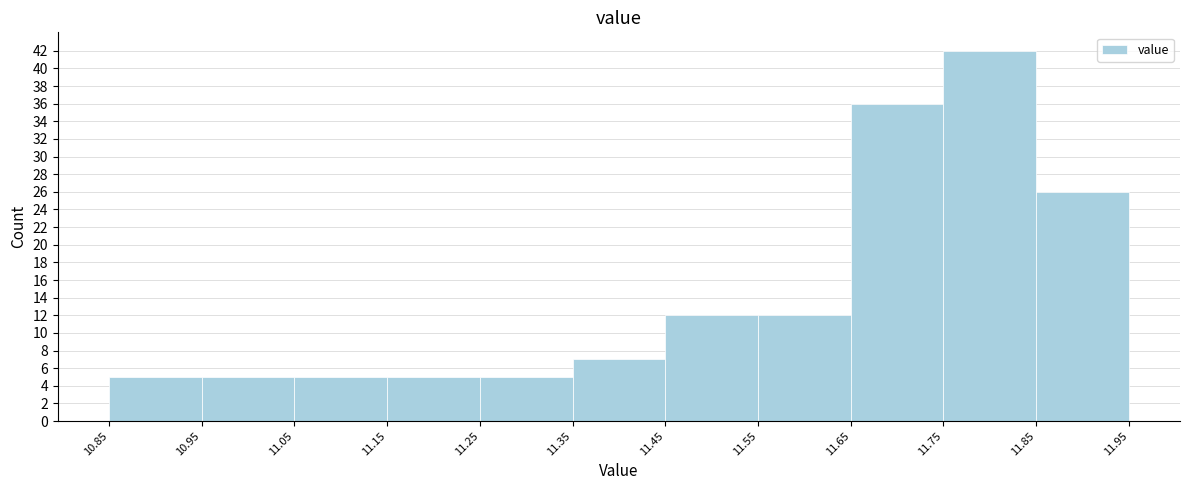

Which range on the x-axis has the tallest bar?

11.75 to 11.85